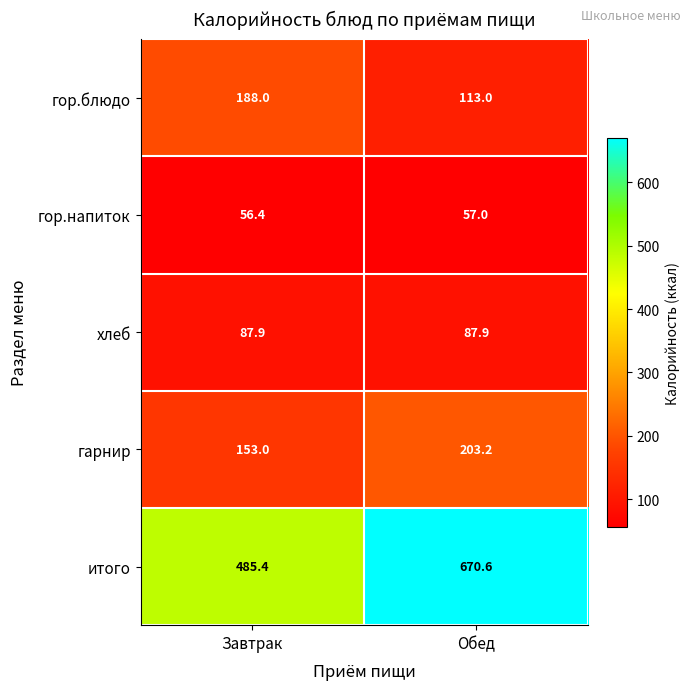

How many data points in итого are less than 670?

1